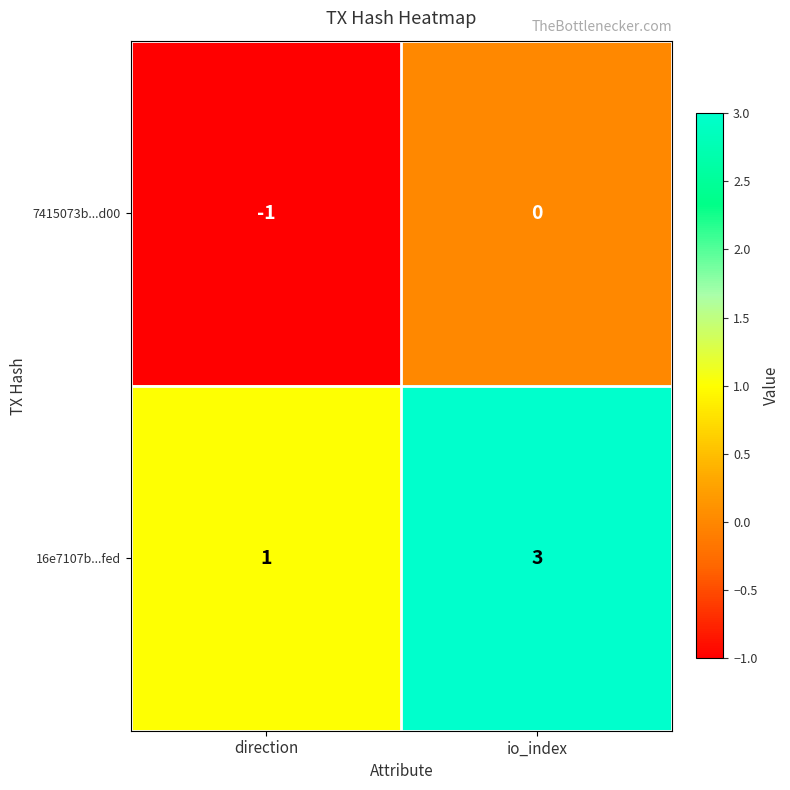

Reading right to left, what are all the values shown in this chart?

7415073b...d00: 0	-1
16e7107b...fed: 3	1